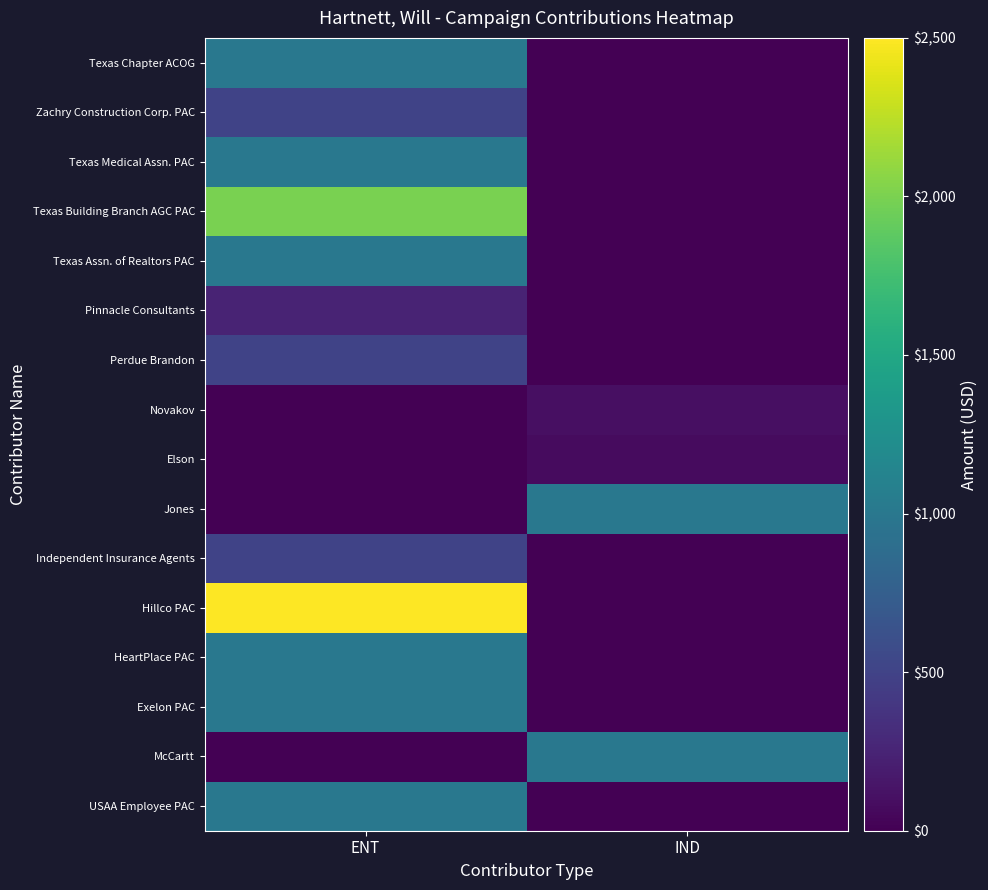

Reading left to right, list all the values displayed in this chart.

USAA Employee PAC: ENT=1000	IND=0
McCartt: ENT=0	IND=1000
Exelon PAC: ENT=1000	IND=0
HeartPlace PAC: ENT=1000	IND=0
Hillco PAC: ENT=2500	IND=0
Independent Insurance Agents: ENT=500	IND=0
Jones: ENT=0	IND=1000
Elson: ENT=0	IND=75
Novakov: ENT=0	IND=100
Perdue Brandon: ENT=500	IND=0
Pinnacle Consultants: ENT=250	IND=0
Texas Assn. of Realtors PAC: ENT=1000	IND=0
Texas Building Branch AGC PAC: ENT=2000	IND=0
Texas Medical Assn. PAC: ENT=1000	IND=0
Zachry Construction Corp. PAC: ENT=500	IND=0
Texas Chapter ACOG: ENT=1000	IND=0